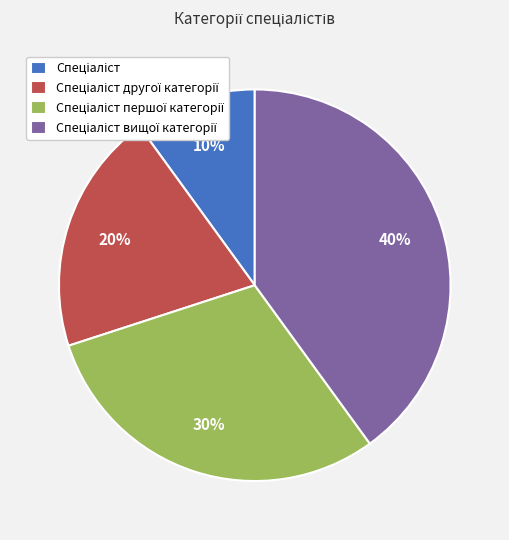

To the nearest percent, what is the average slice percentage?

25%